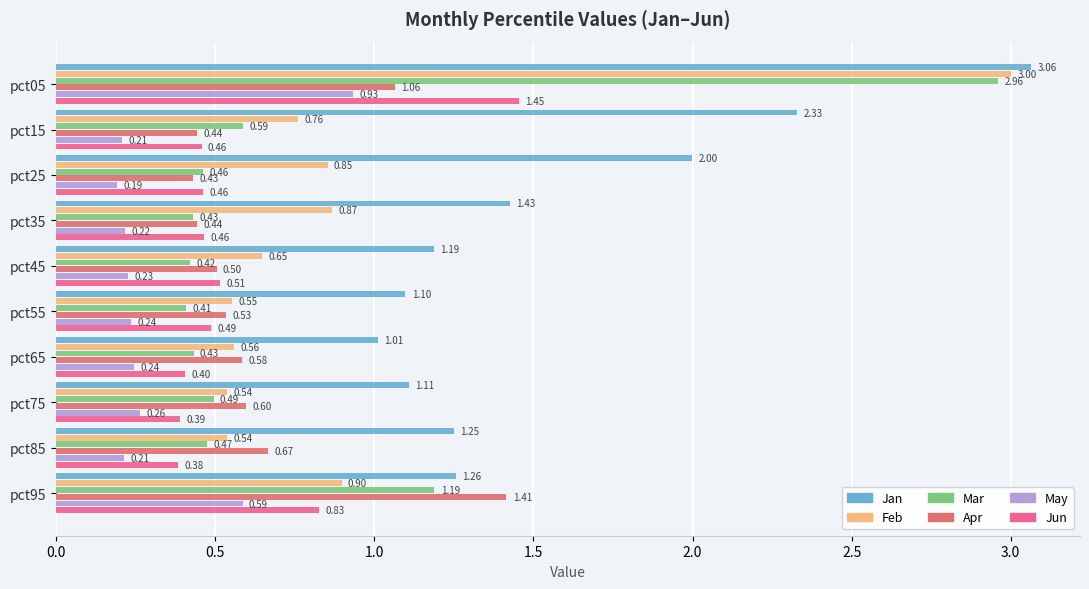

Rank the series by their maximum value, from lowest to highest.

May, Apr, Jun, Mar, Feb, Jan